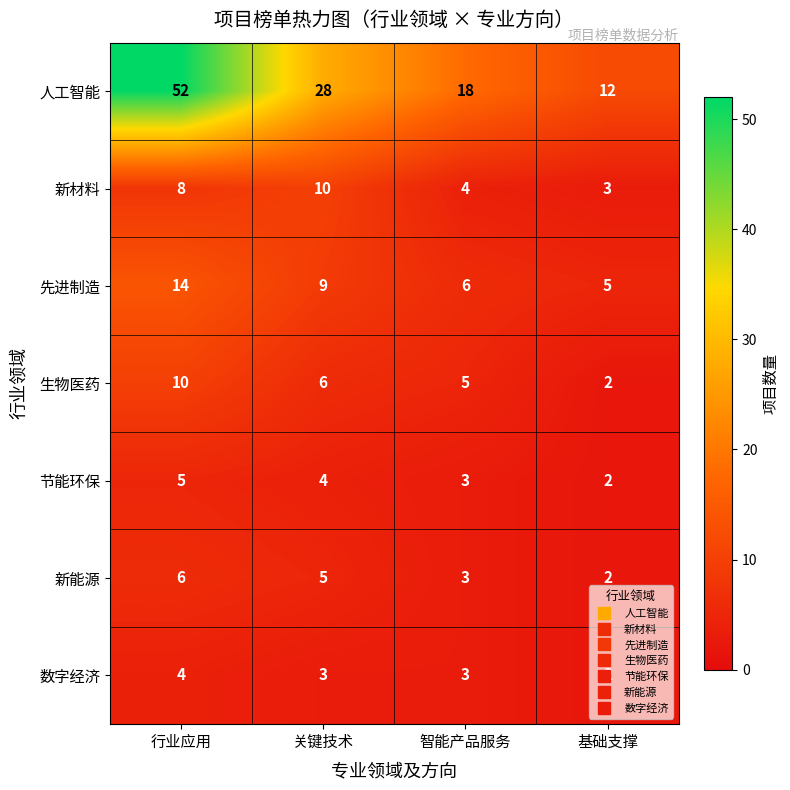

At which category is the sum across all series the highest?

行业应用